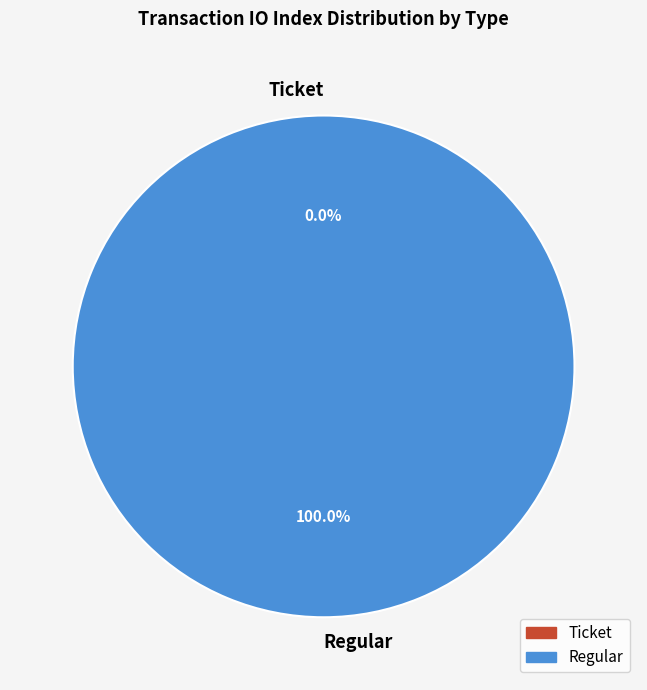

Which slice represents more than half of the pie?

Regular